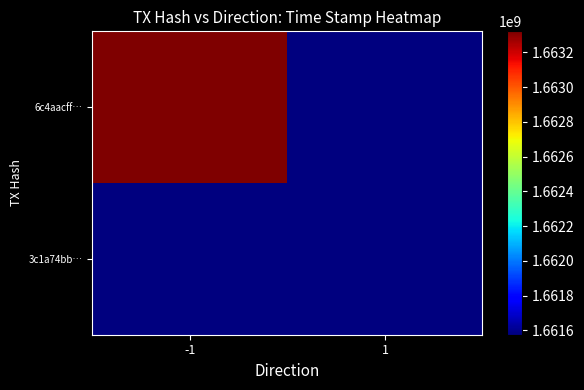

Which label corresponds to the largest value in the chart?

-1